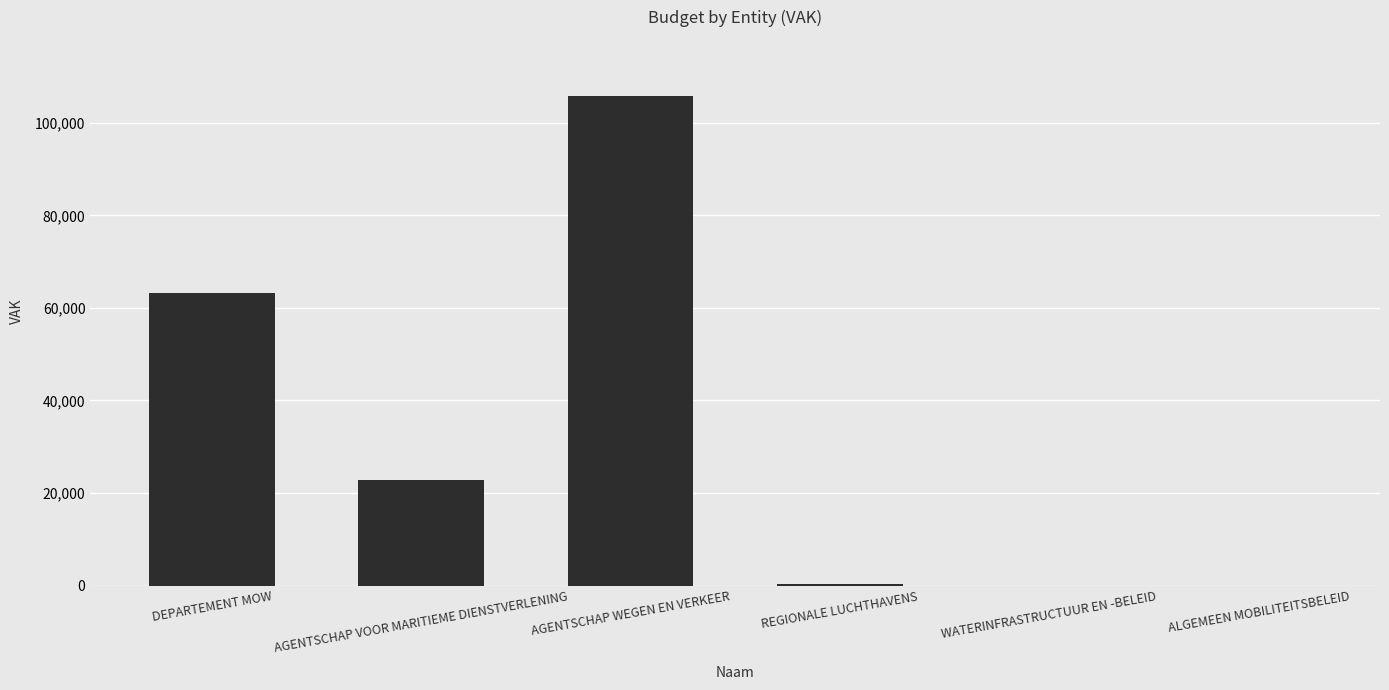

Are the bars grouped side by side (vs. stacked)?

No